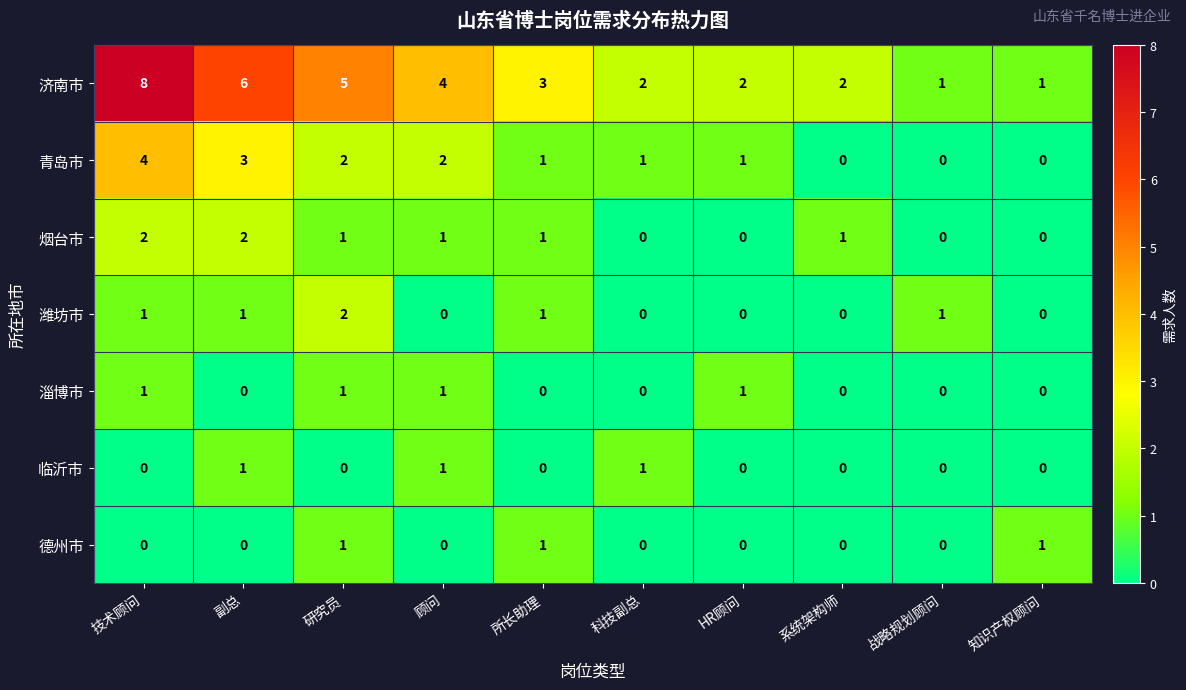

At how many categories does at least one series exceed 7?

1